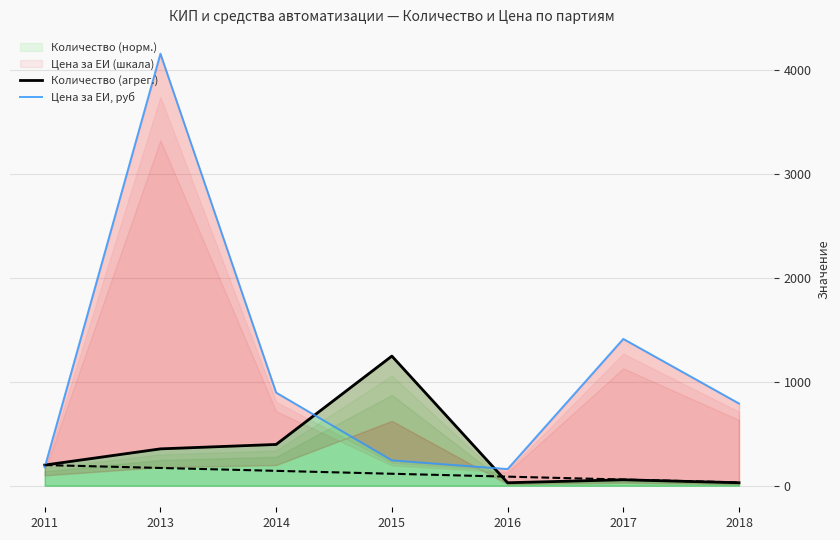

At which category is the sum across all series the highest?

2013